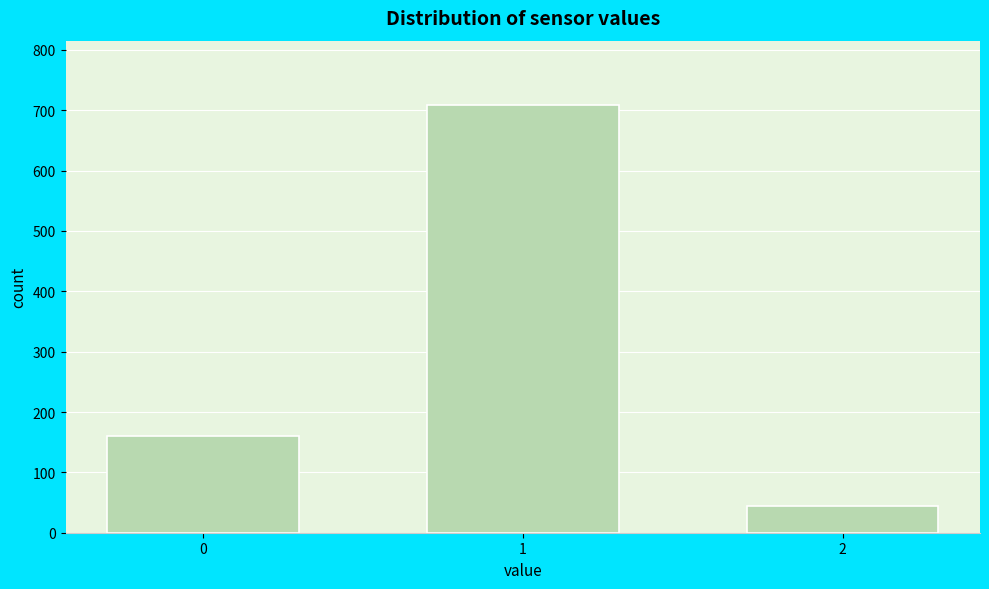

Reading left to right, list all the values displayed in this chart.

0=160	1=709	2=45